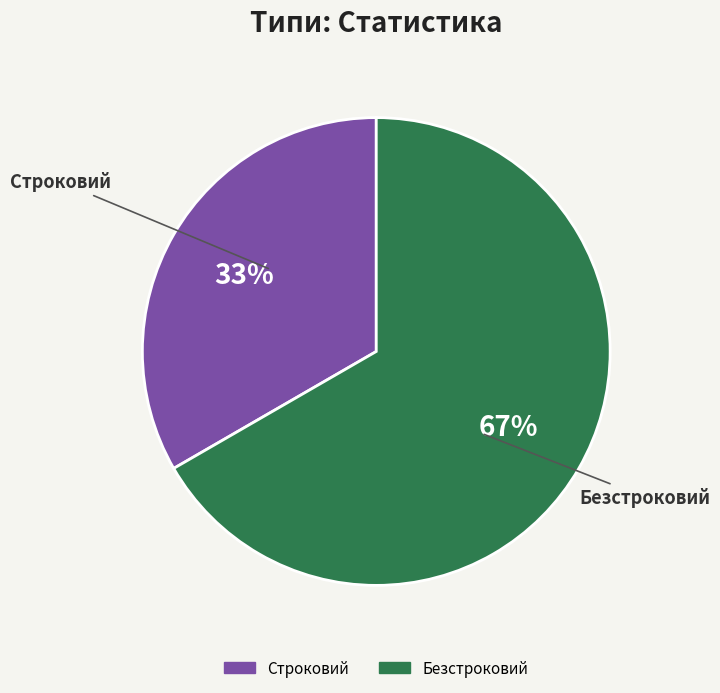

Count the number of slices in the pie.

2